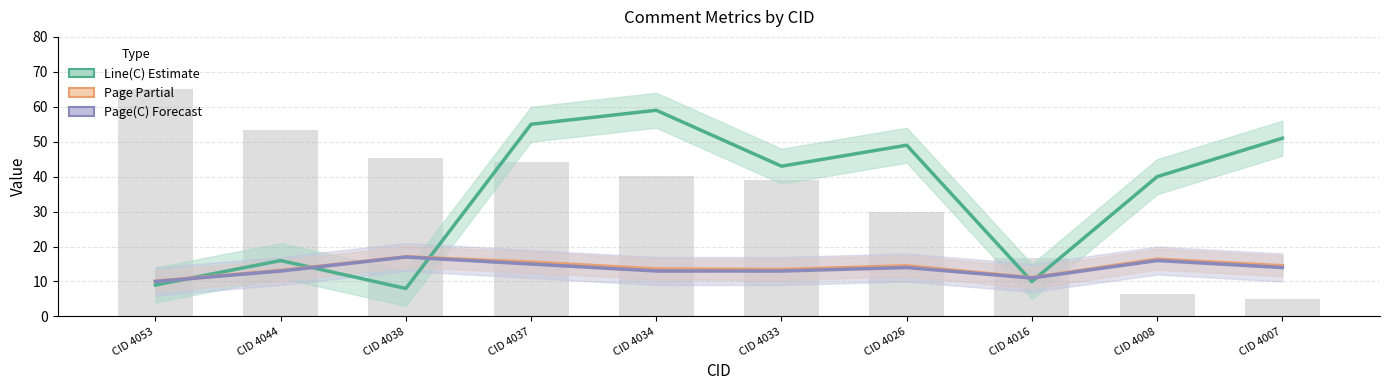

What is the average value of the Page series?

13.9